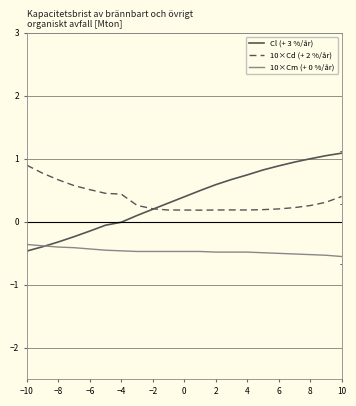

At how many categories does at least one series exceed 0?

21